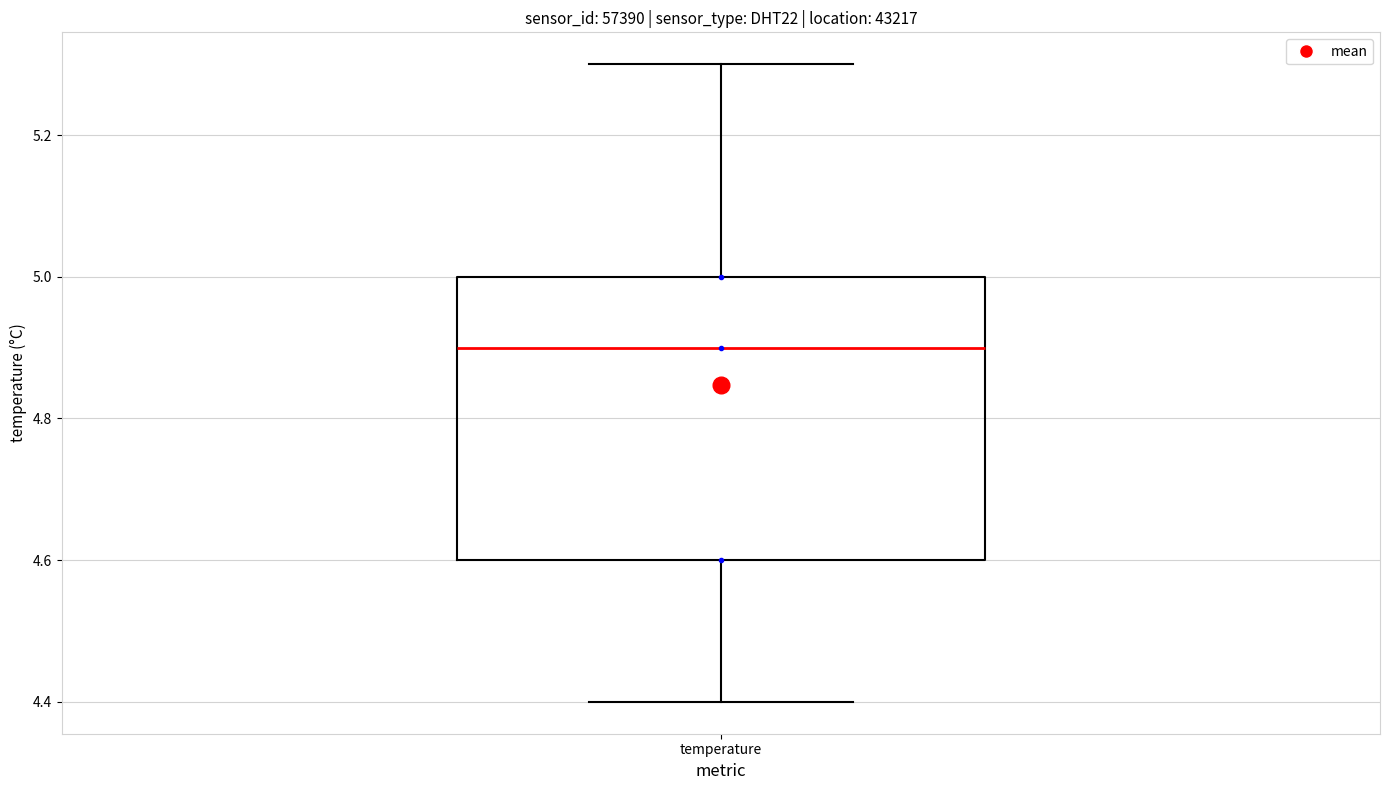

Where is the lower edge of the box for temperature on the y-axis? The values are not printed on the chart, so give them approximately, as read against the axis.

4.6